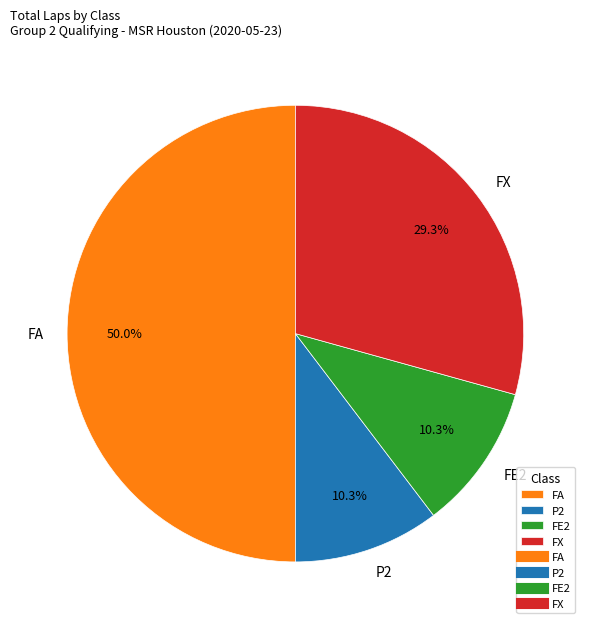

How many slices are in this pie chart?

4